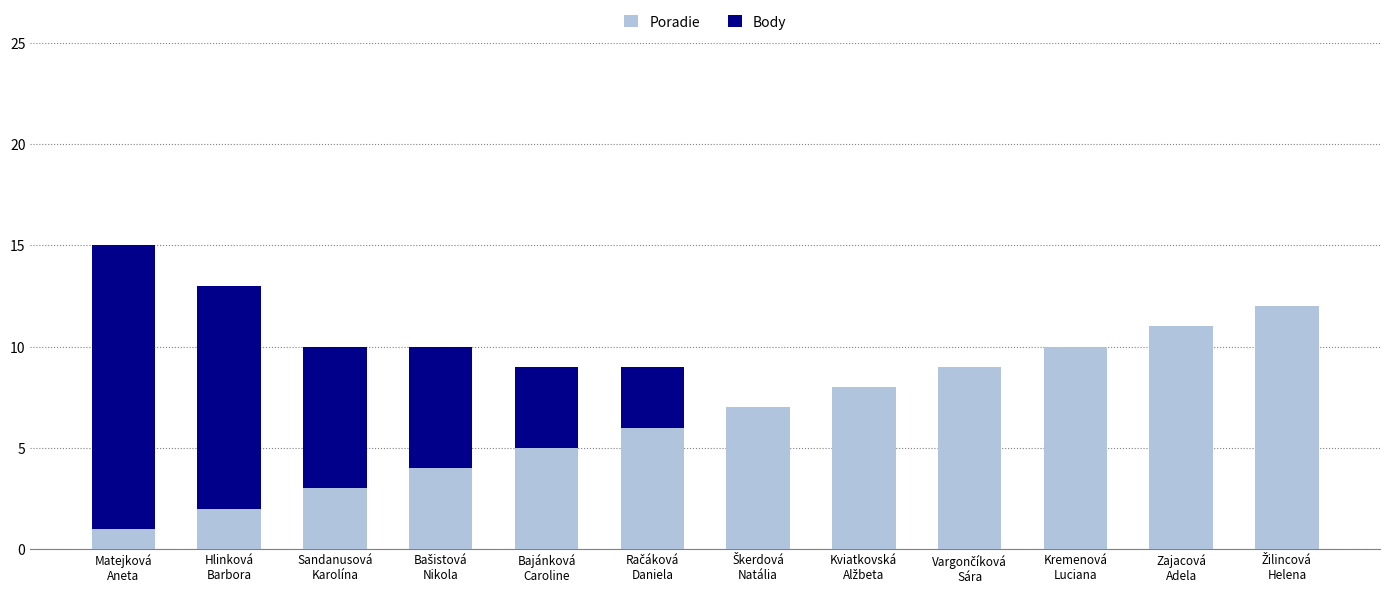

Are the bars horizontal?

No